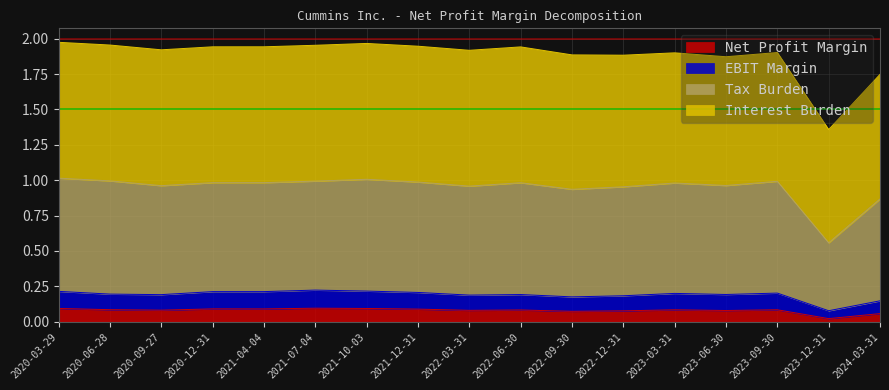

What is the greatest value displayed?

1.0